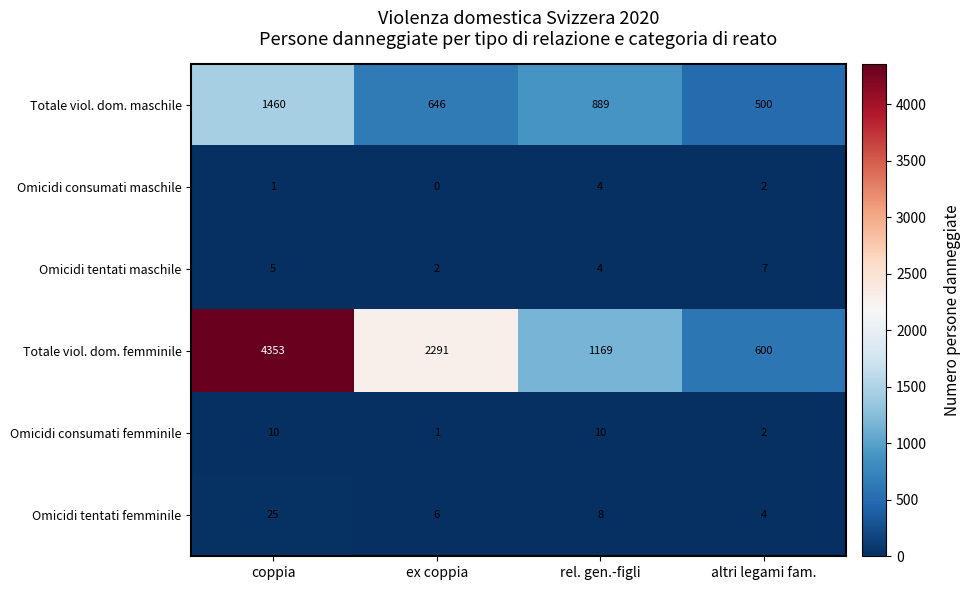

Where does the Totale viol. dom. maschile series first go above 889?

coppia